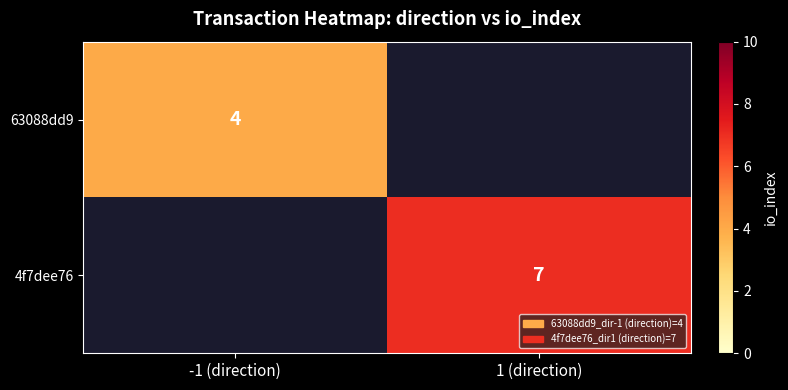

Is the value of 63088dd9 at -1 (direction) greater than the value of 4f7dee76 at 1 (direction)?

No